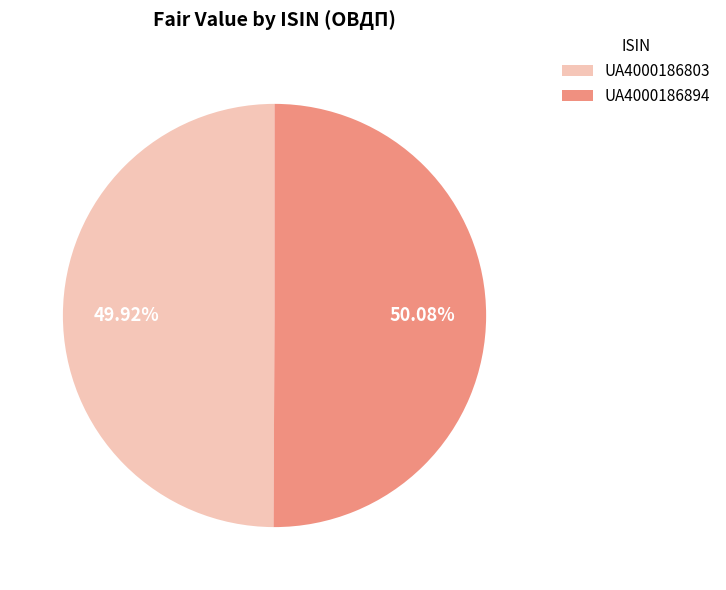

What is the ratio of the value at UA4000186803 to the value at UA4000186894?

1.0